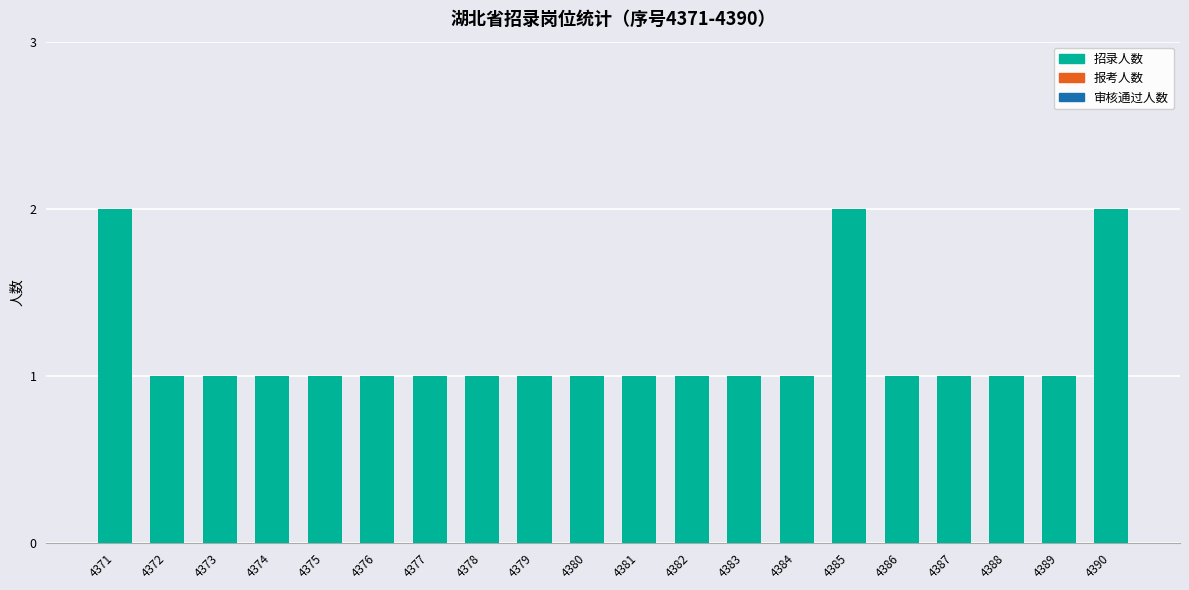

What is the ratio of the value at 4388 to the value at 4385?

0.5